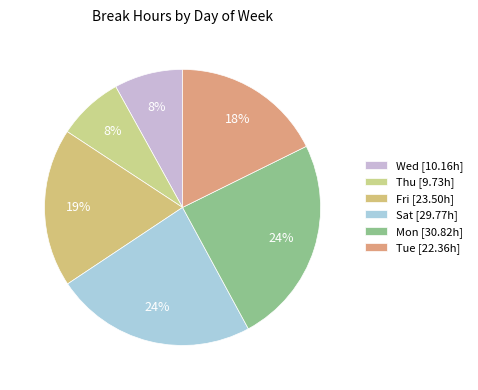

How many slices are in this pie chart?

6